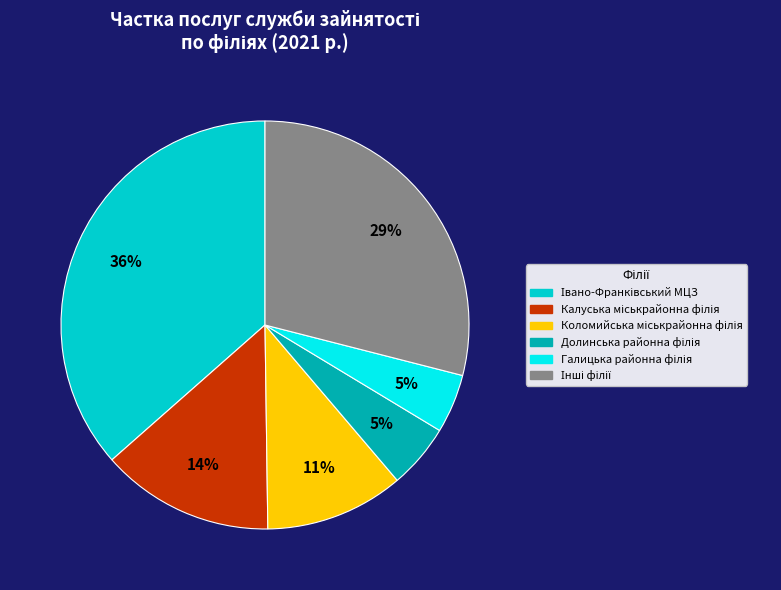

To the nearest percent, what is the average slice percentage?

17%